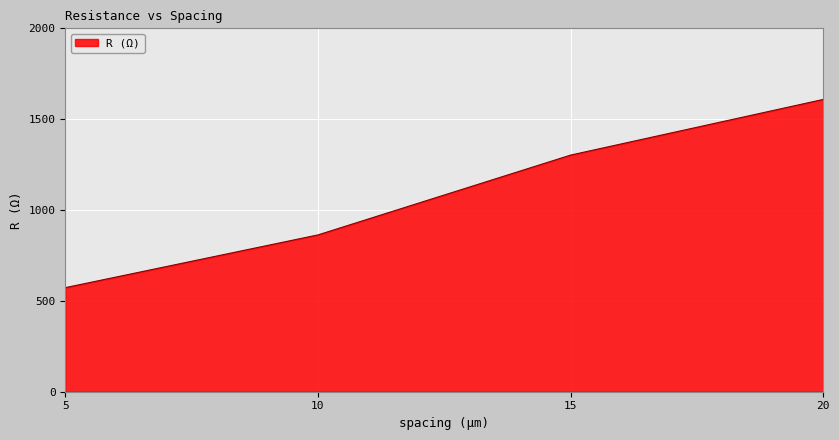

Rank the categories by value from highest to lowest.

20, 15, 10, 5